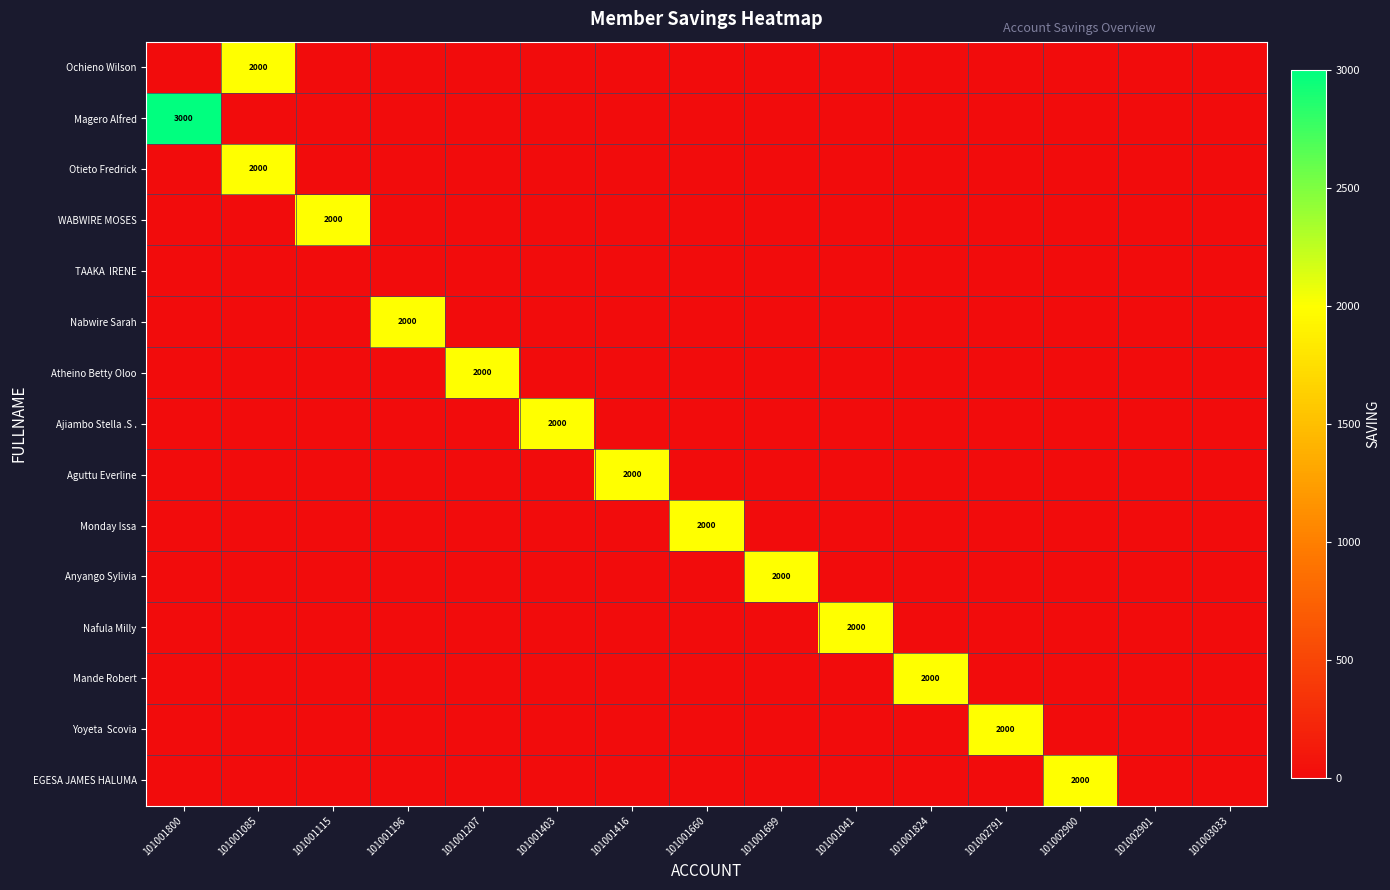

Which series changed the most between 101001800 and 101001699?

Magero Alfred